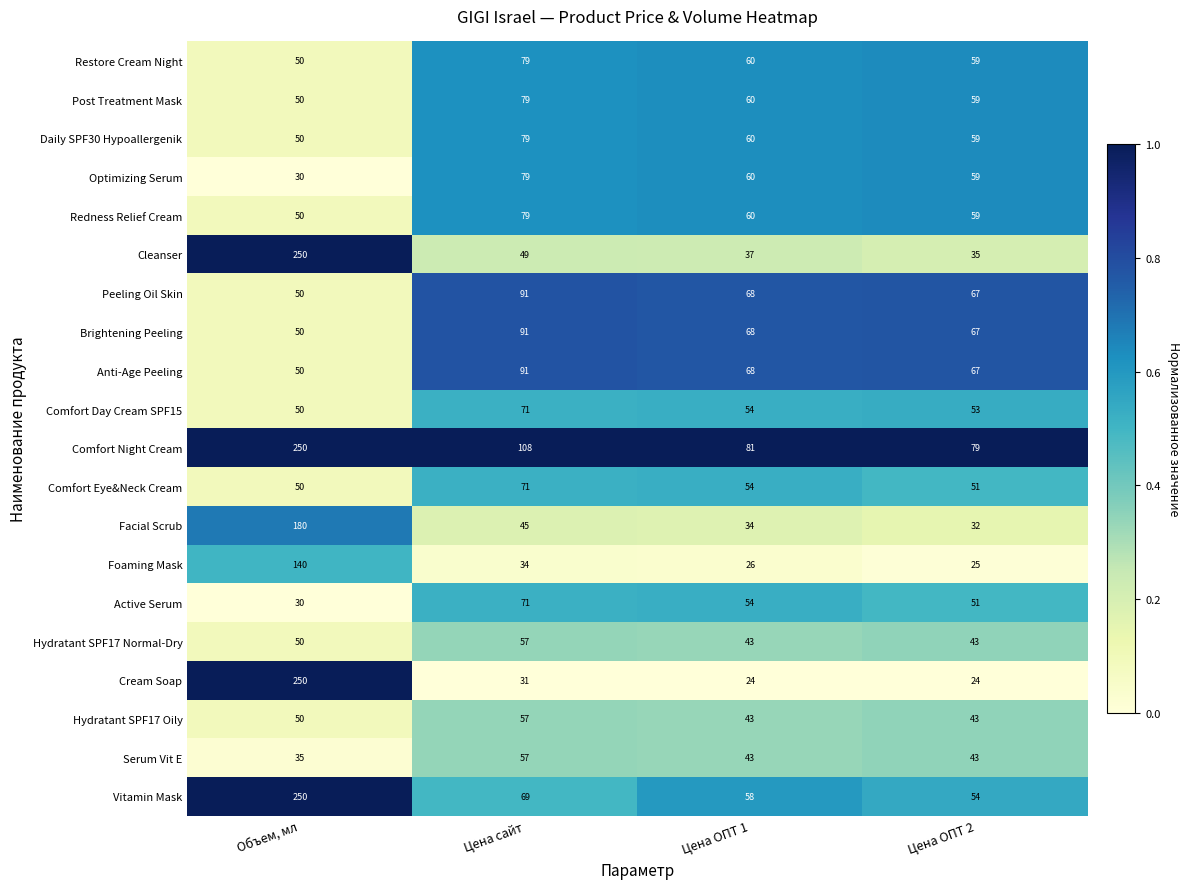

List the labels in order of Comfort Day Cream SPF15 value, smallest first.

Объем, мл, Цена ОПТ 2, Цена ОПТ 1, Цена сайт